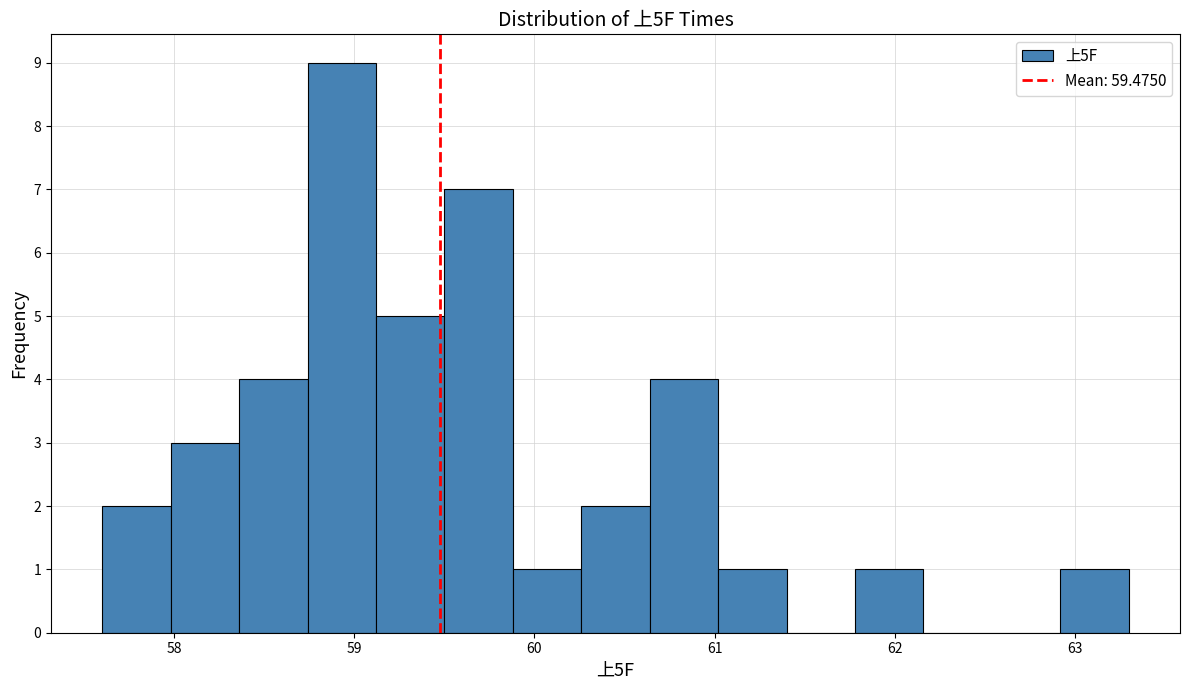

Around what value on the x-axis is the tallest bar? Give the approximate position of its centre, as read against the axis.

58.9